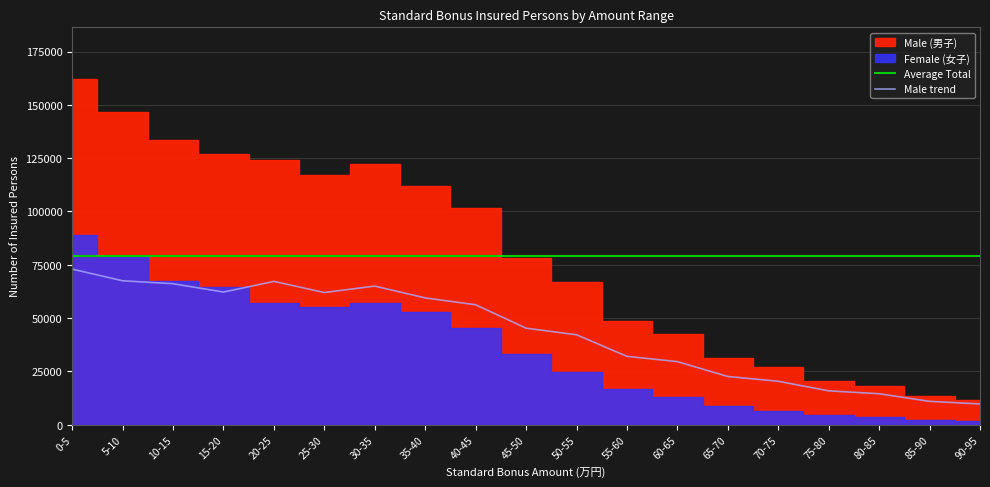

Does the chart display data point markers on the line(s)?

No